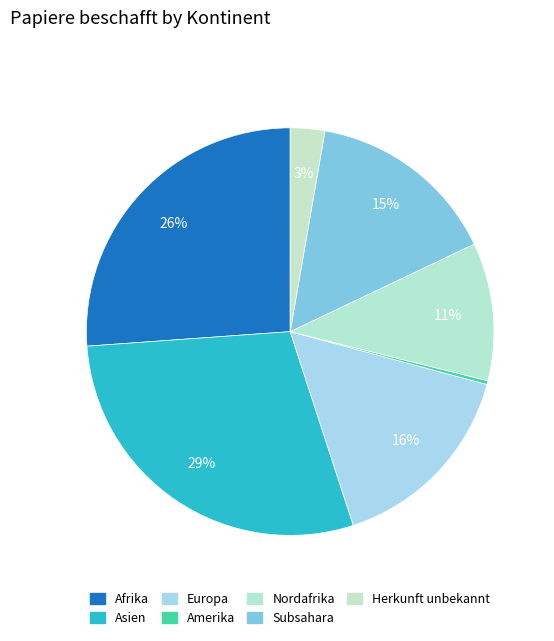

Which category has the smallest portion of the pie?

Amerika